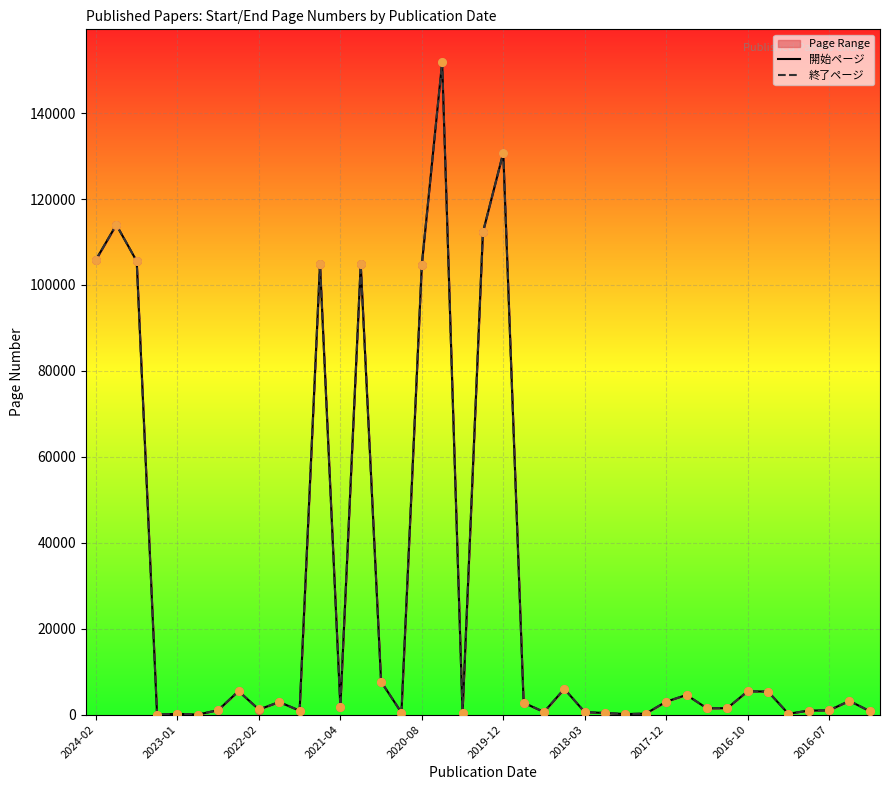

Which series contains the highest Y value?

開始ページ